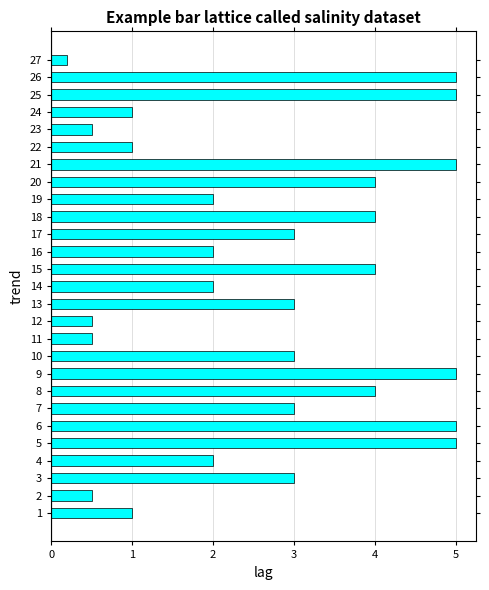

The value at 23 is 1.7. True or false?

False